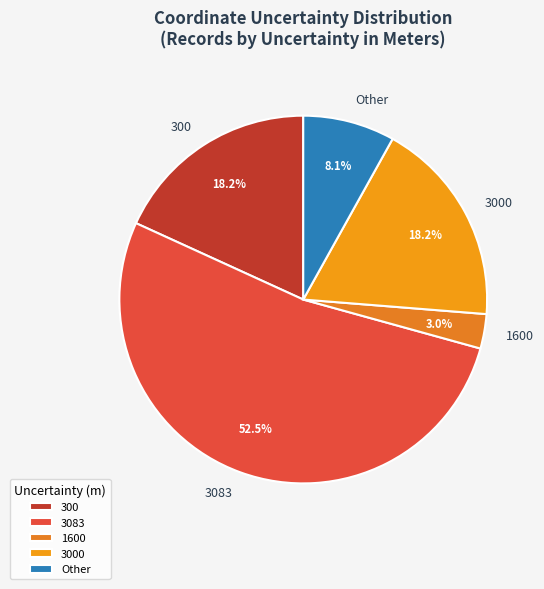

What is the majority slice?

3083